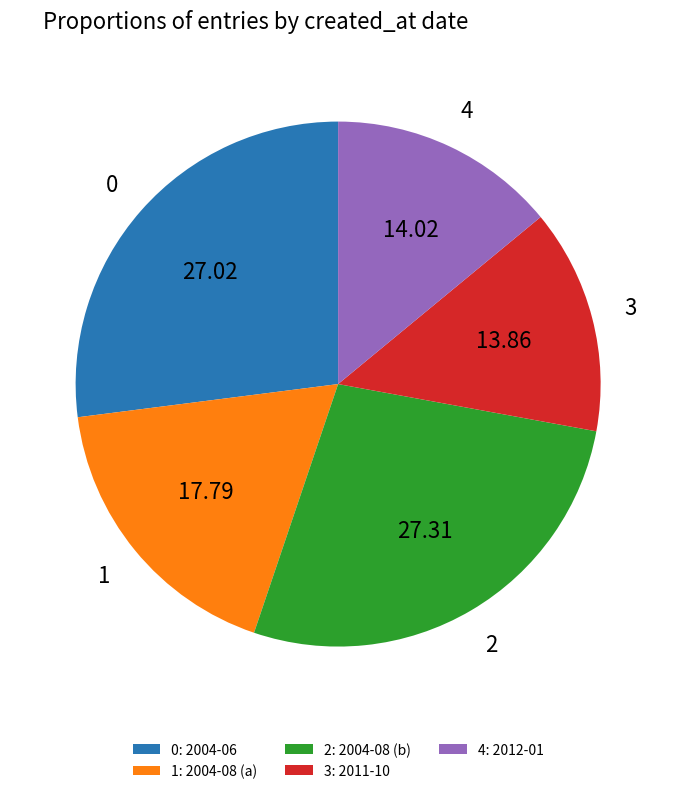

What is the ratio of the value at 1: 2004-08 (a) to the value at 0: 2004-06?

0.7